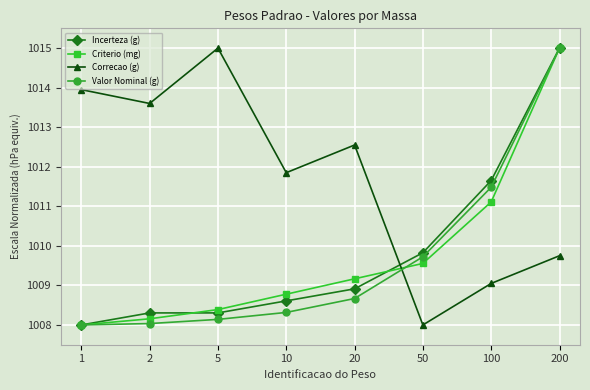

What are all the series names shown in the legend?

Incerteza (g), Criterio (mg), Correcao (g), Valor Nominal (g)